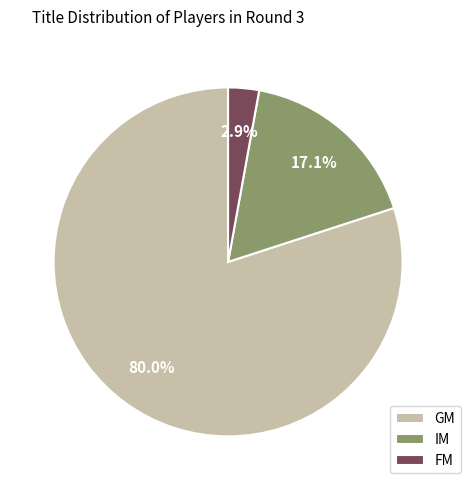

How many slices are in this pie chart?

3